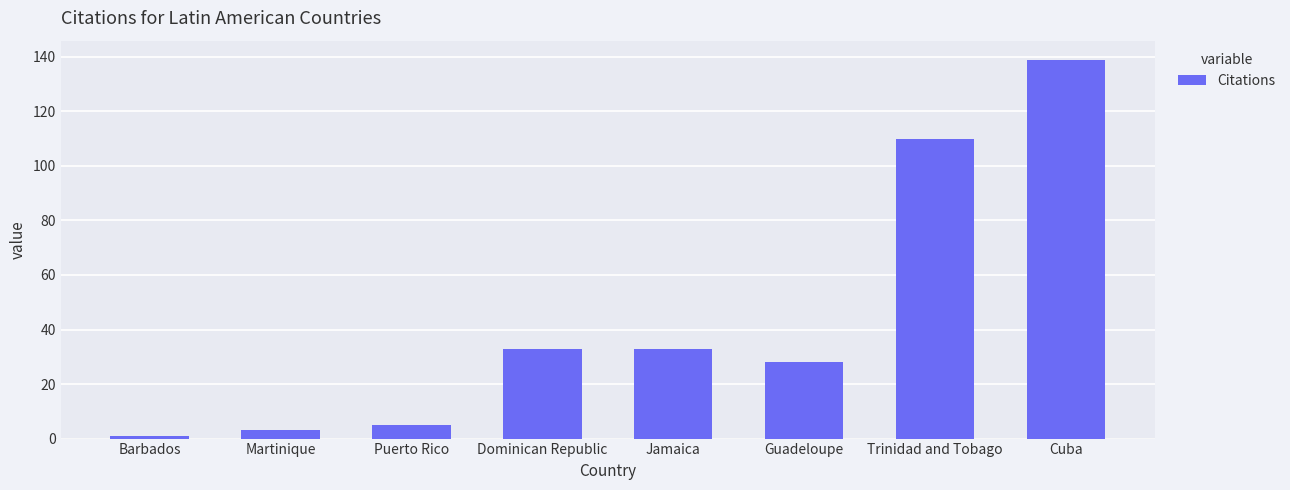

The chart shows a value of 33 at Jamaica. True or false?

True